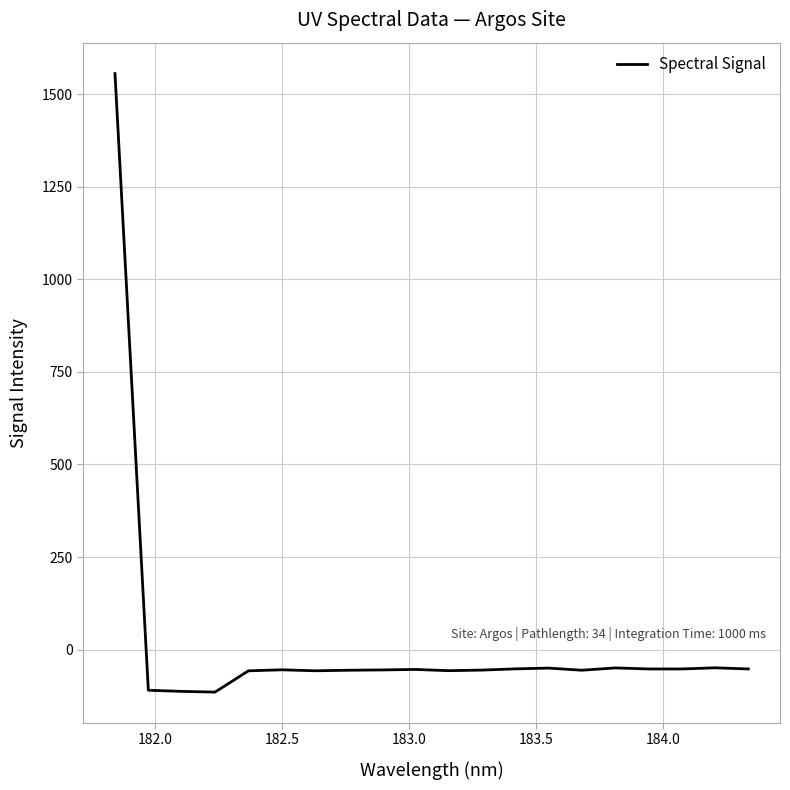

What is the minimum value shown in the chart?

-114.7